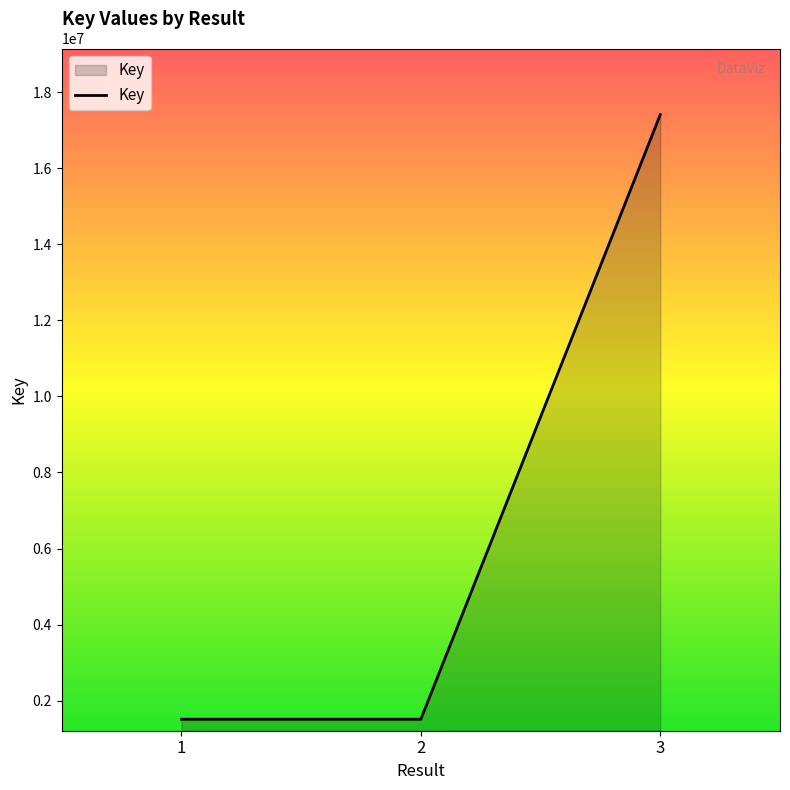

True or false: the data shows 17409837 at 3.

True